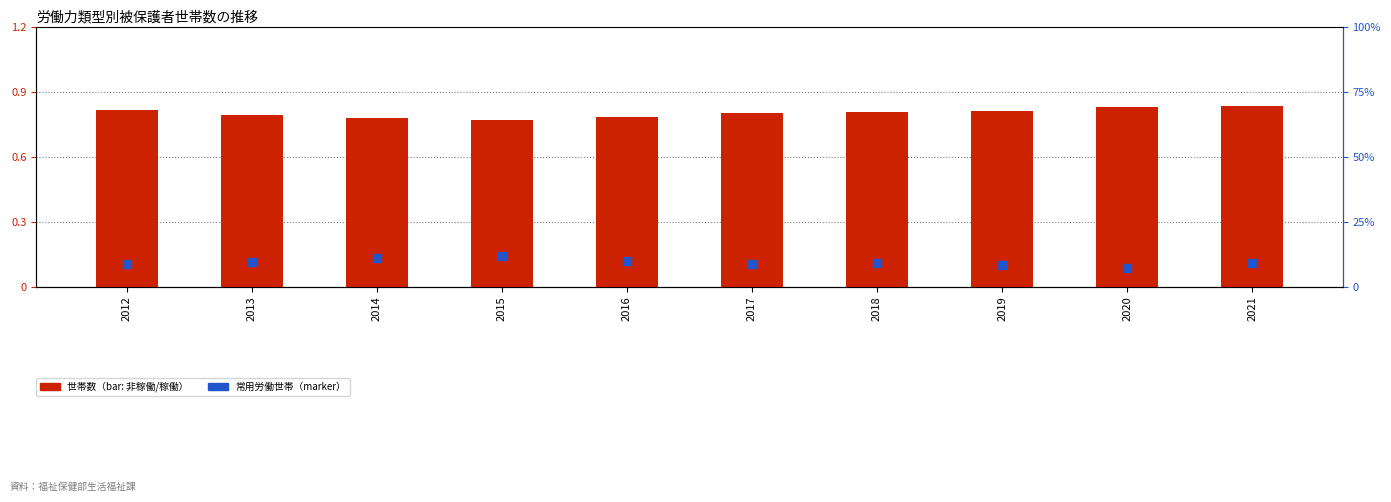

Which series has the largest total across all categories?

非稼働世帯